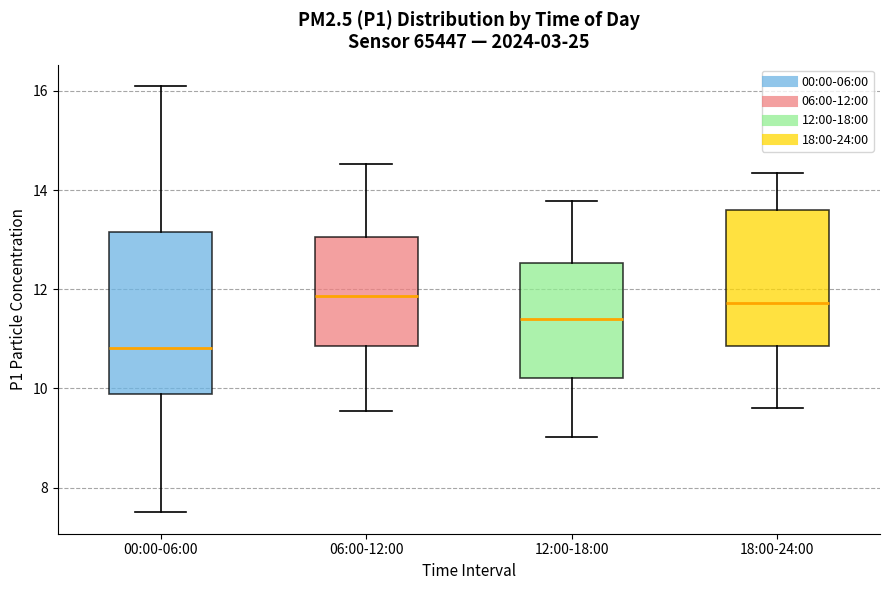

Which box's median line is the lowest?

00:00-06:00